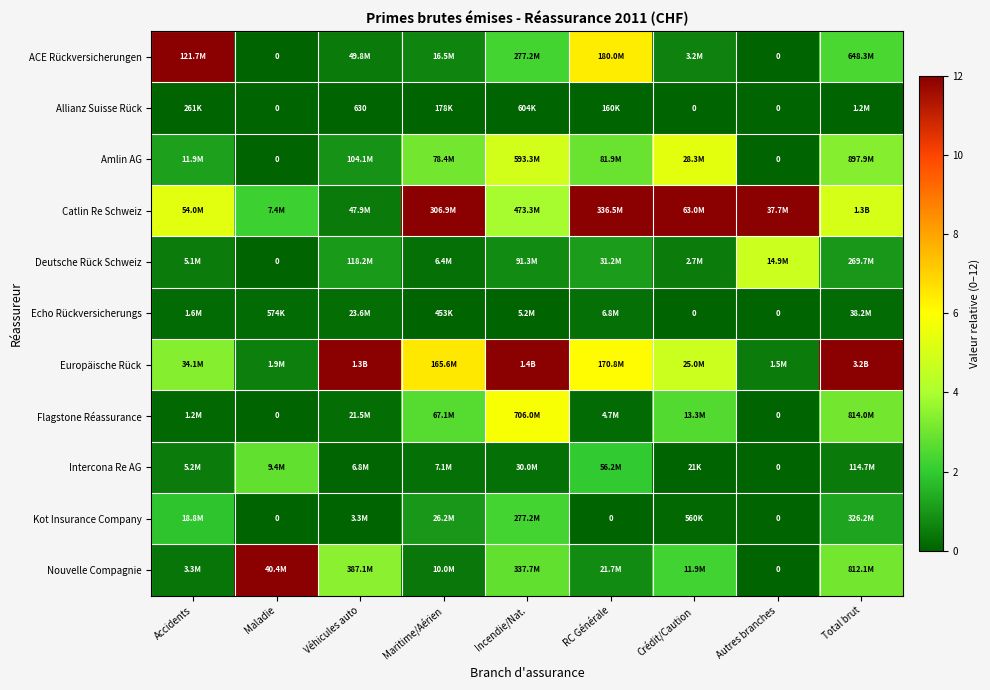

How many values in the Deutsche Rück Schweiz series exceed 0?

8